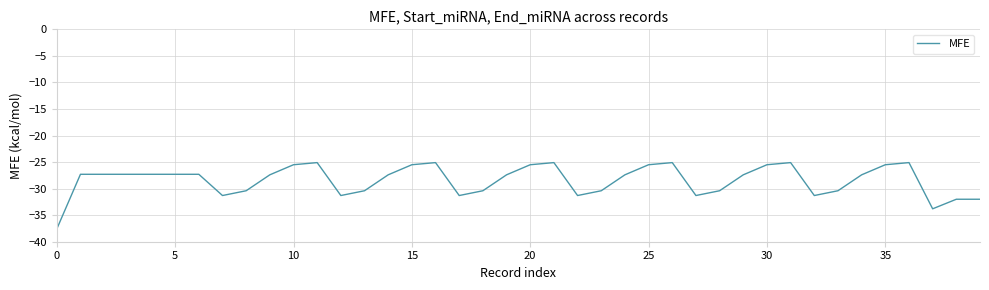

What is the maximum value shown in the chart?

-25.1